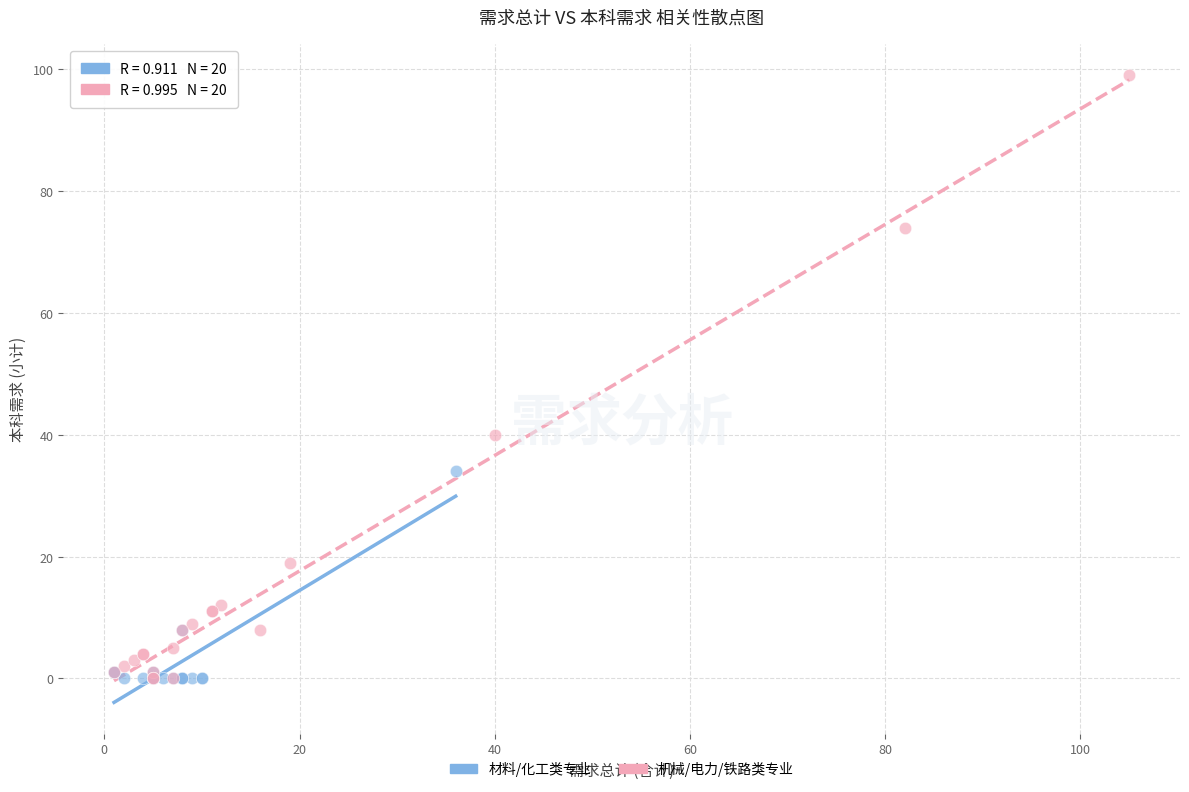

What are all the series names shown in the legend?

材料/化工类专业, 机械/电力/铁路类专业